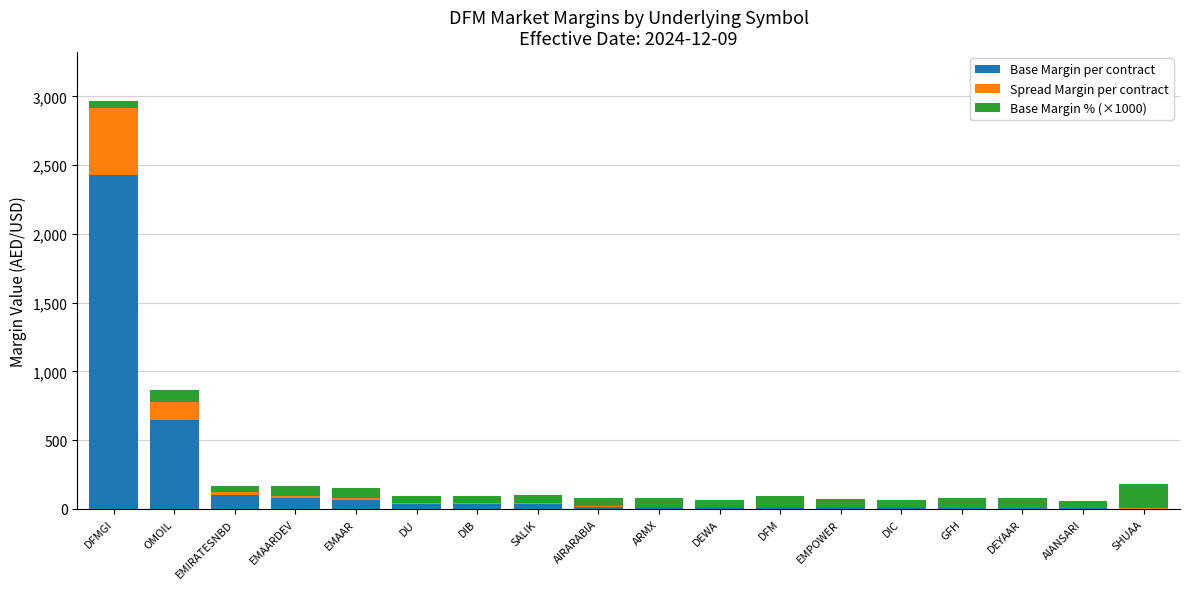

The value of Base Margin per contract at EMIRATESNBD is 100. True or false?

True